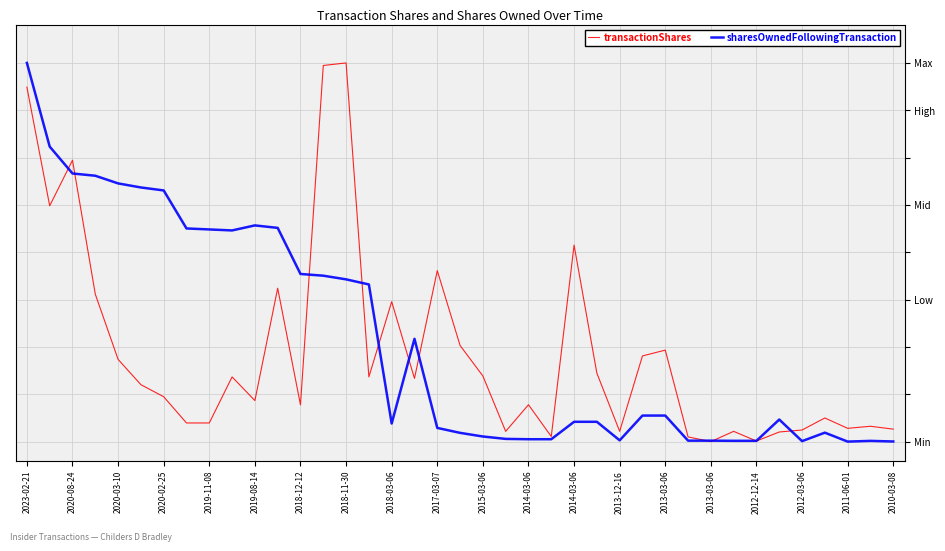

Rank the series by their average value, from lowest to highest.

transactionShares, sharesOwnedFollowingTransaction